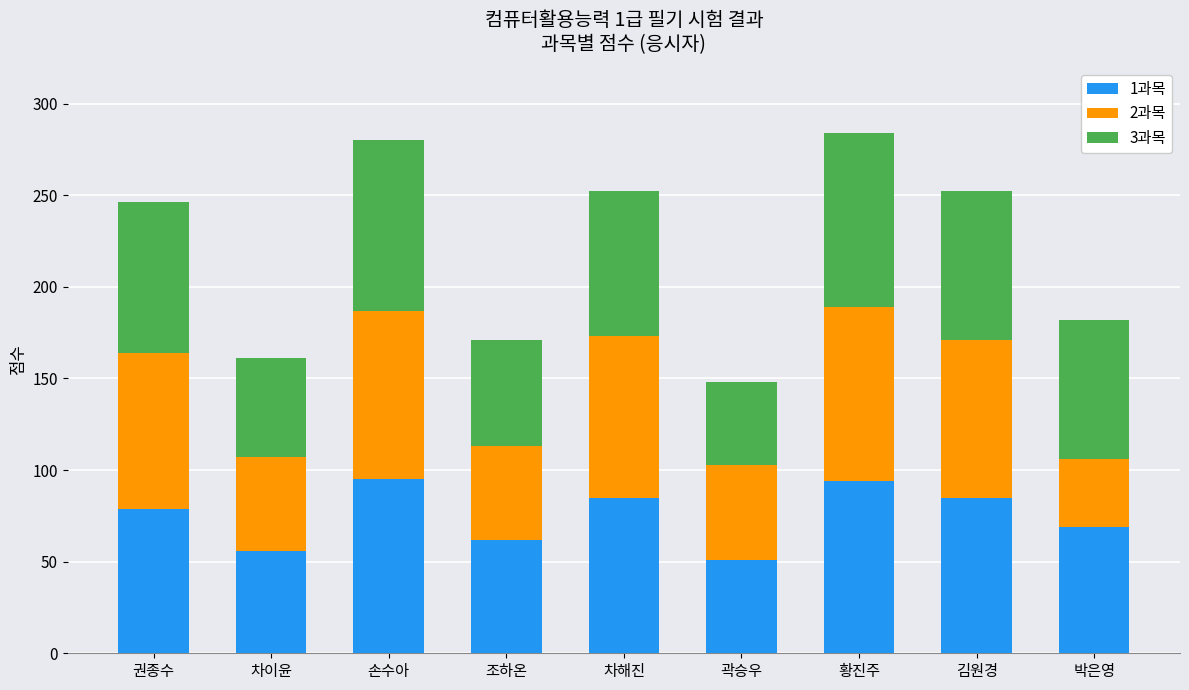

What is the sum of all 1과목 values?

676